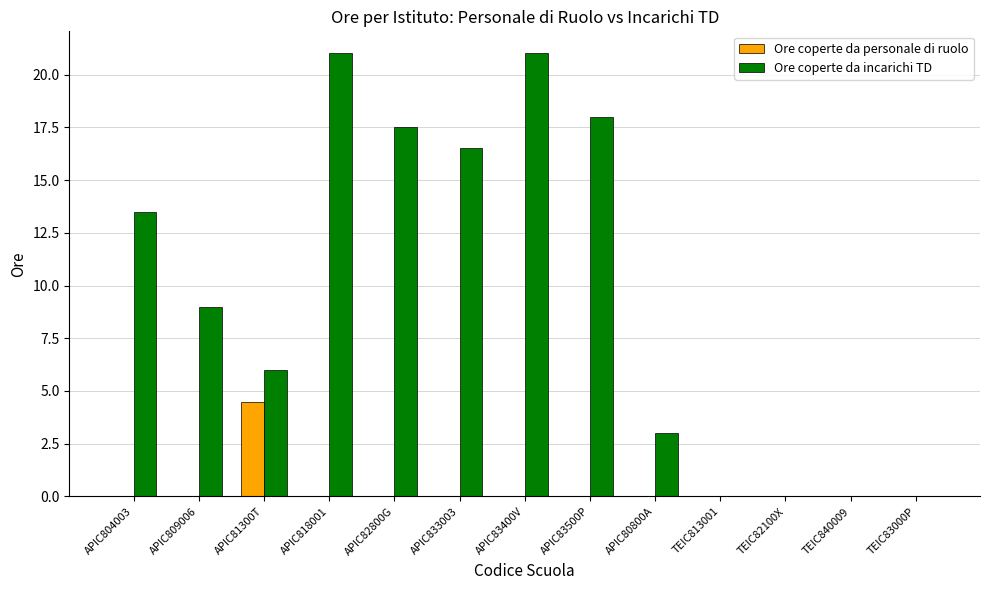

What is the average value of the Ore coperte da incarichi TD series?

9.7